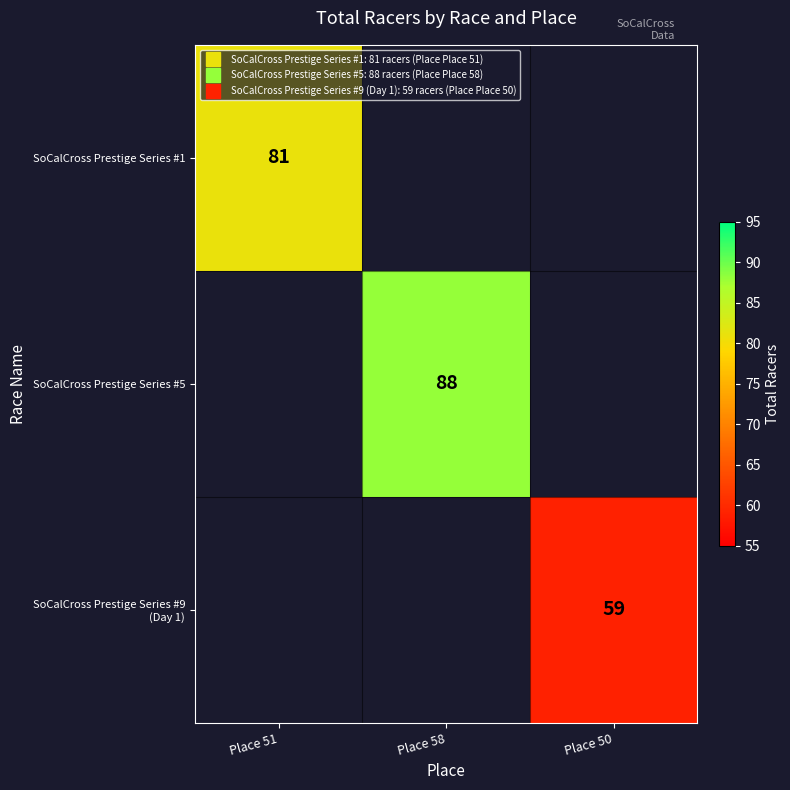

Is it true that SoCalCross Prestige Series #5 equals 88.0 at Place 58?

True